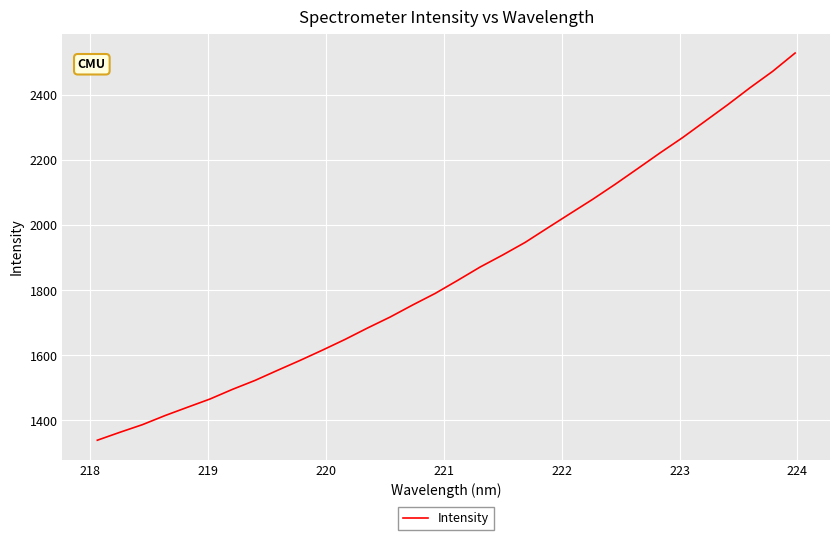

What is the maximum value shown in the chart?

2527.7